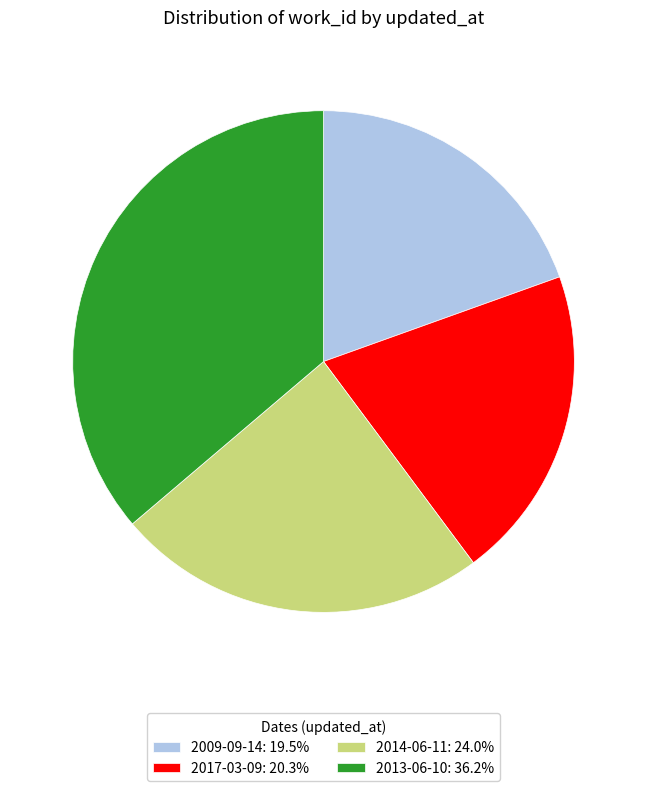

How many segments does this pie chart have?

4